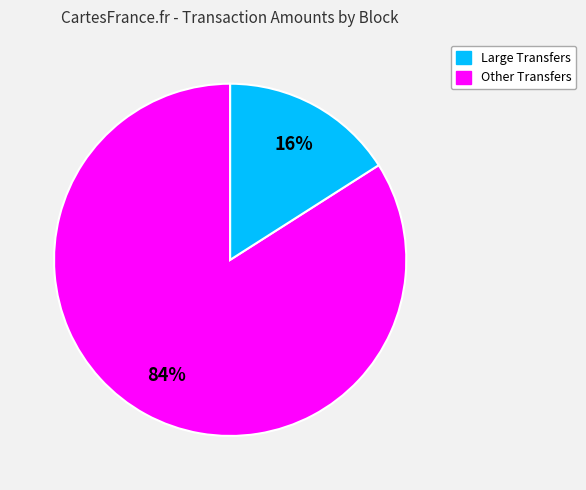

Is there any slice that represents more than half of the pie?

Yes